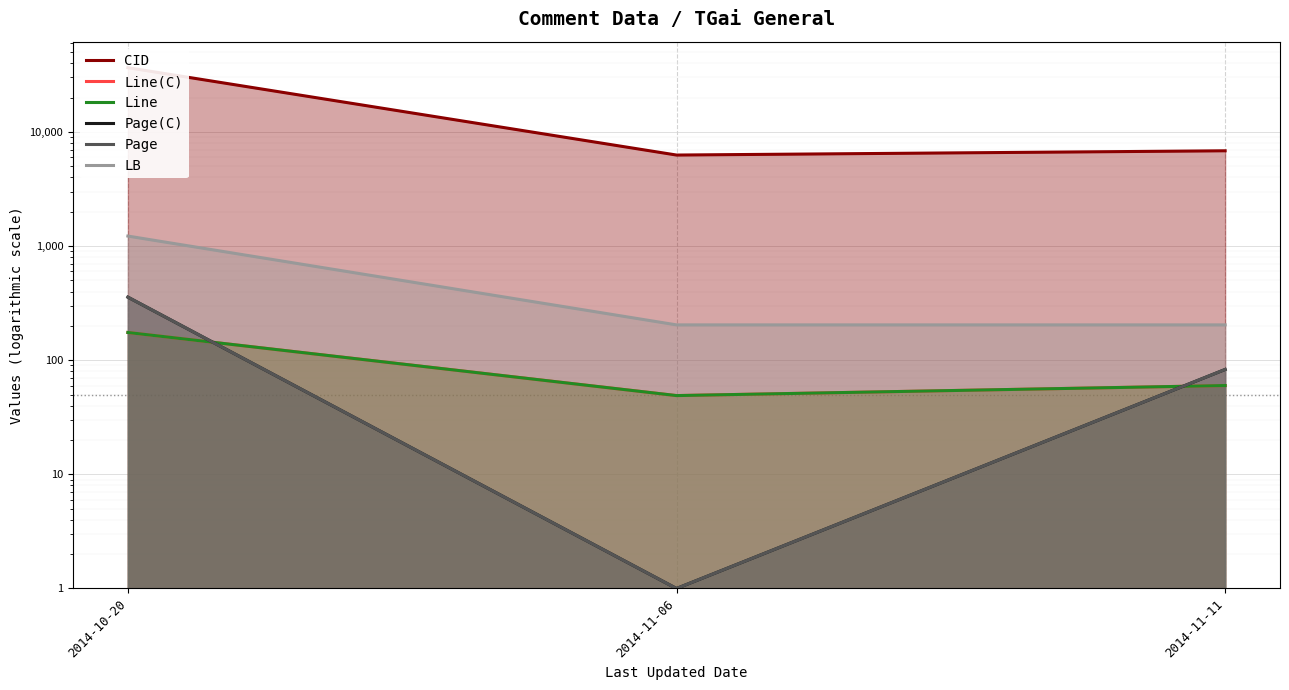

What are all the series names shown in the legend?

CID, Line(C), Line, Page(C), Page, LB